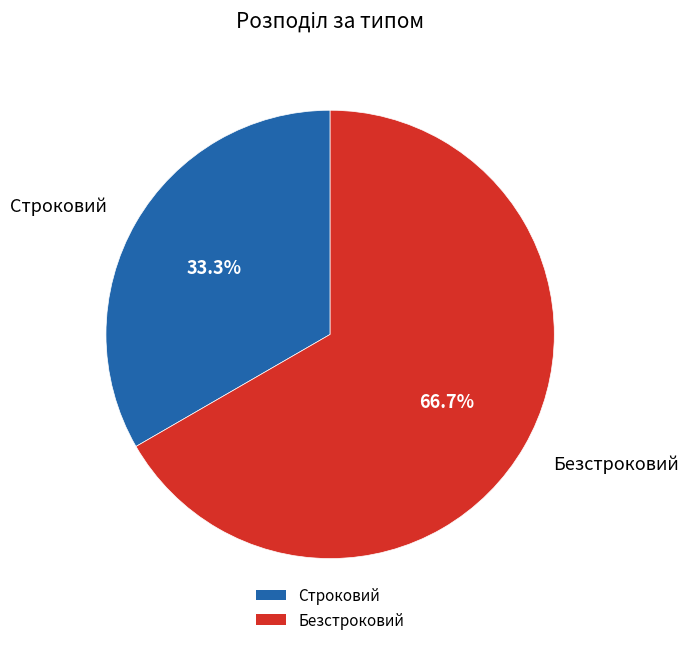

What is the majority slice?

Безстроковий